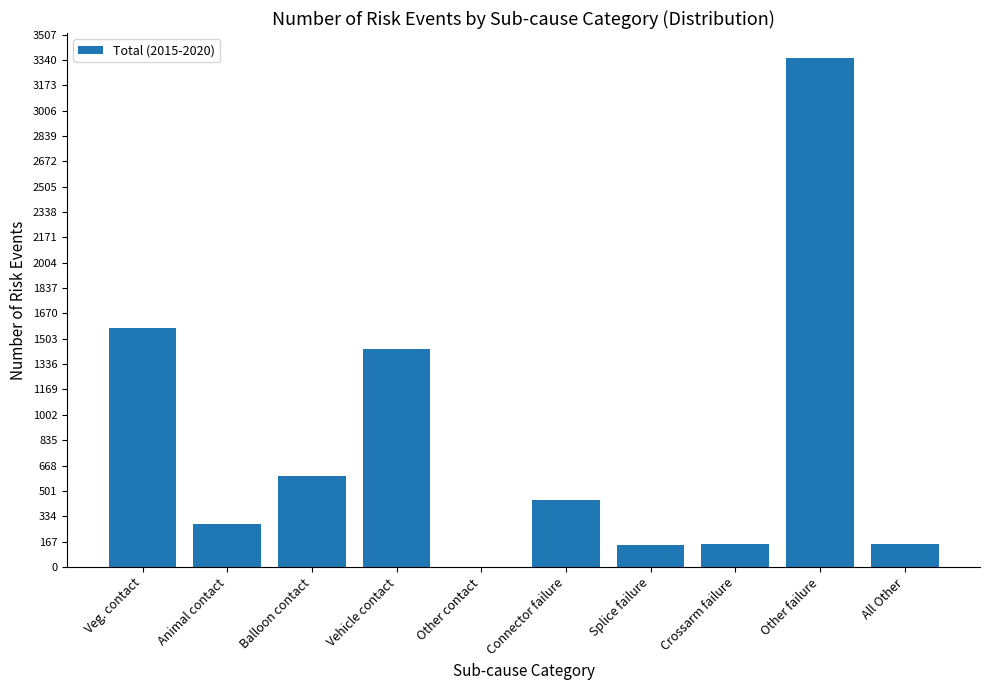

Does the chart contain stacked bars?

No